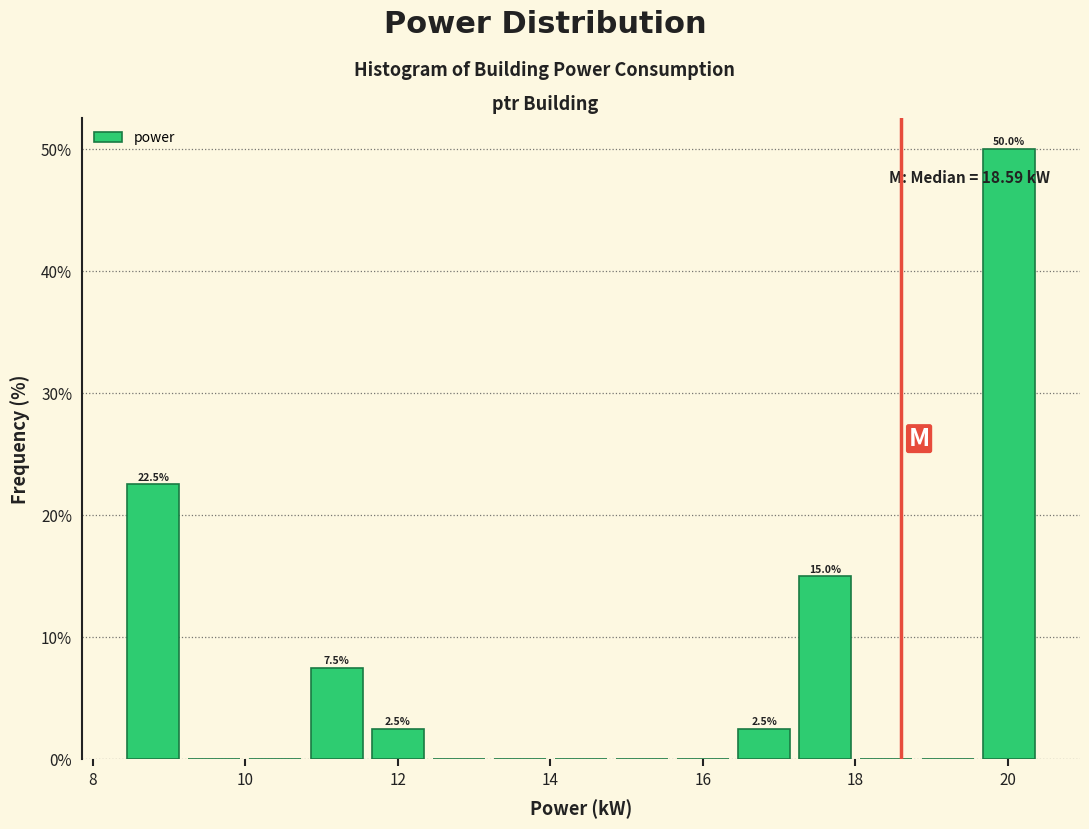

Over which range of the x-axis is the bar tallest?

19.6 to 20.4